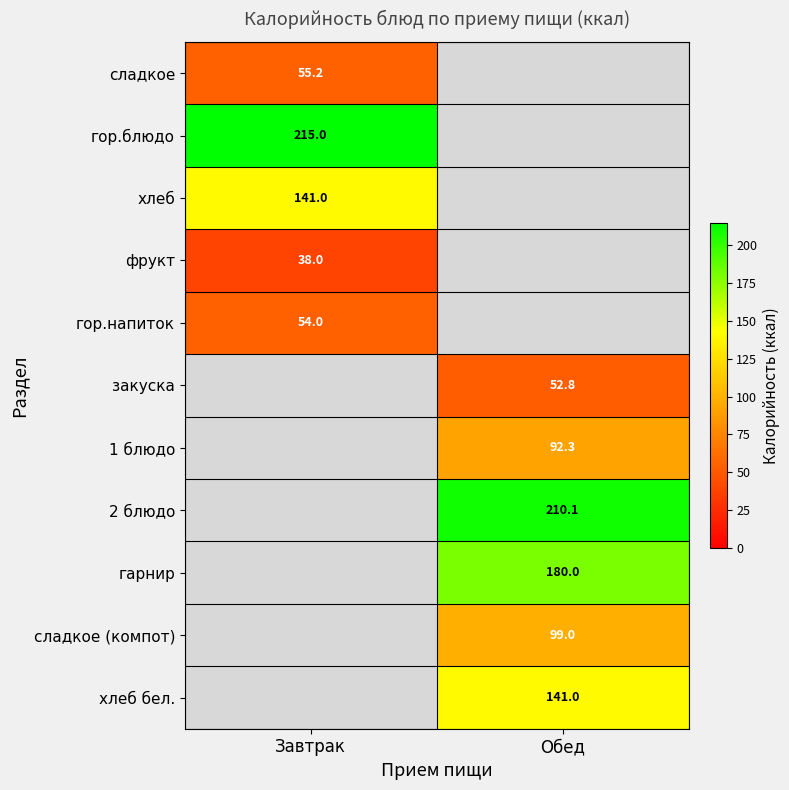

Is it true that хлеб бел. equals 52.0 at Обед?

False